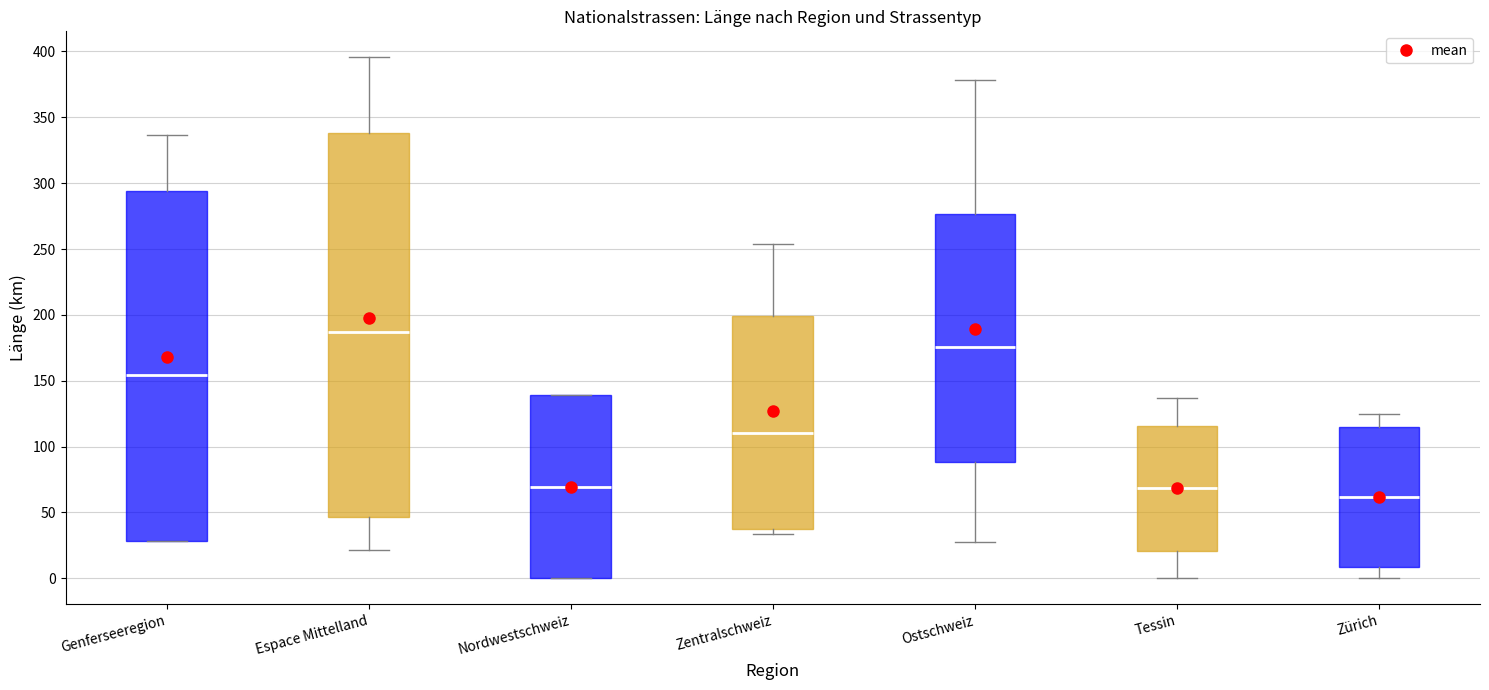

Which box has the highest median line?

Espace Mittelland